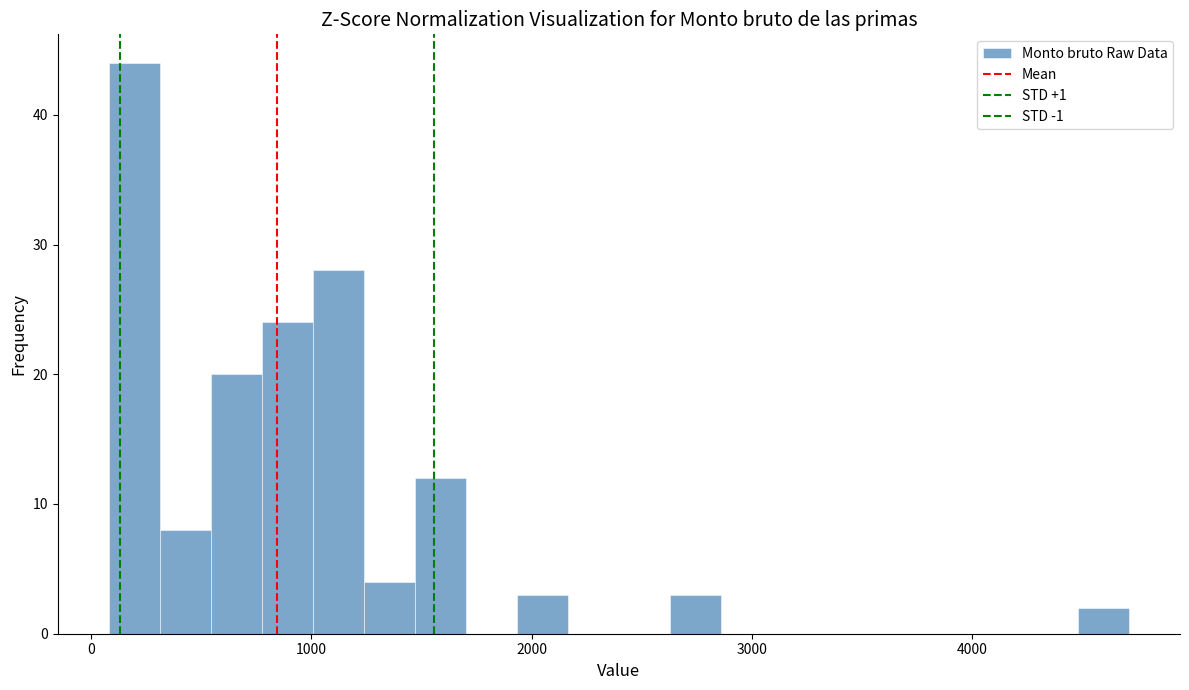

Around what value on the x-axis is the tallest bar? Give the approximate position of its centre, as read against the axis.

200